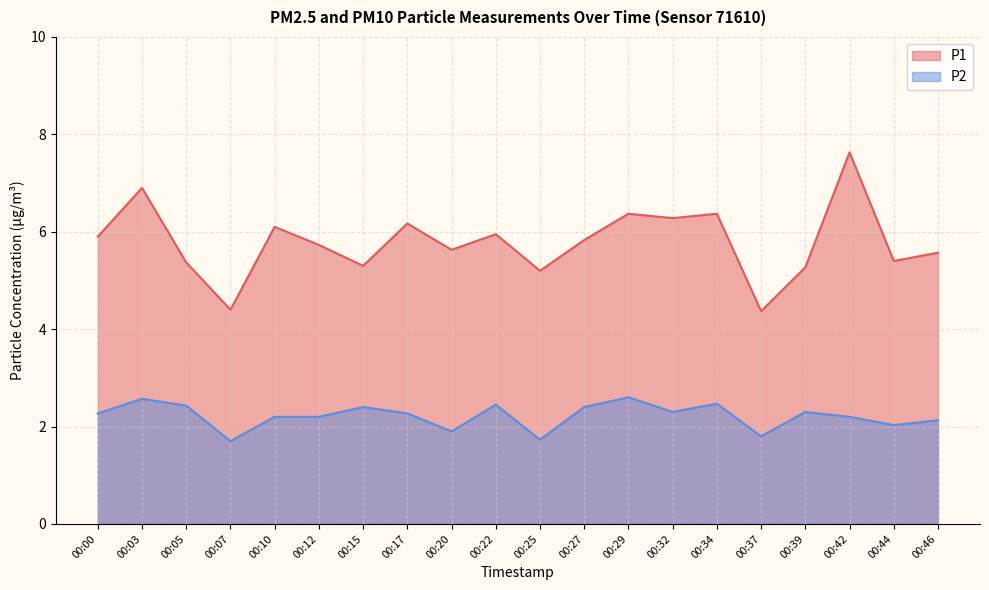

True or false: P1 and P2 cross at least once.

False